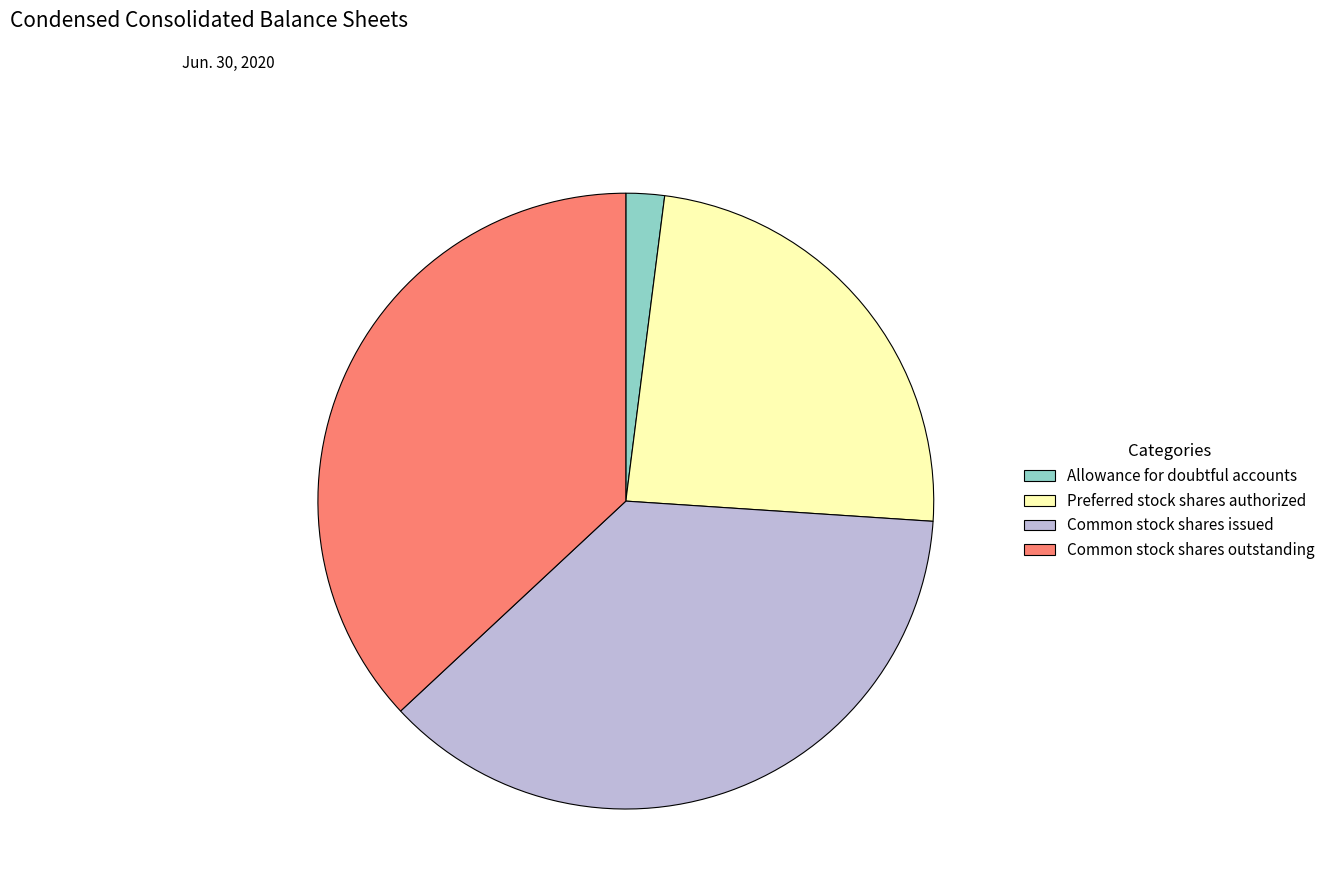

Which category has the smallest portion of the pie?

Allowance for doubtful accounts